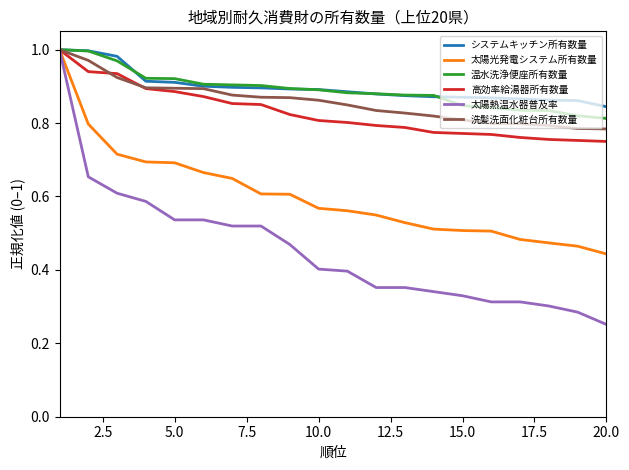

Which series has the widest spread of values?

太陽熱温水器普及率